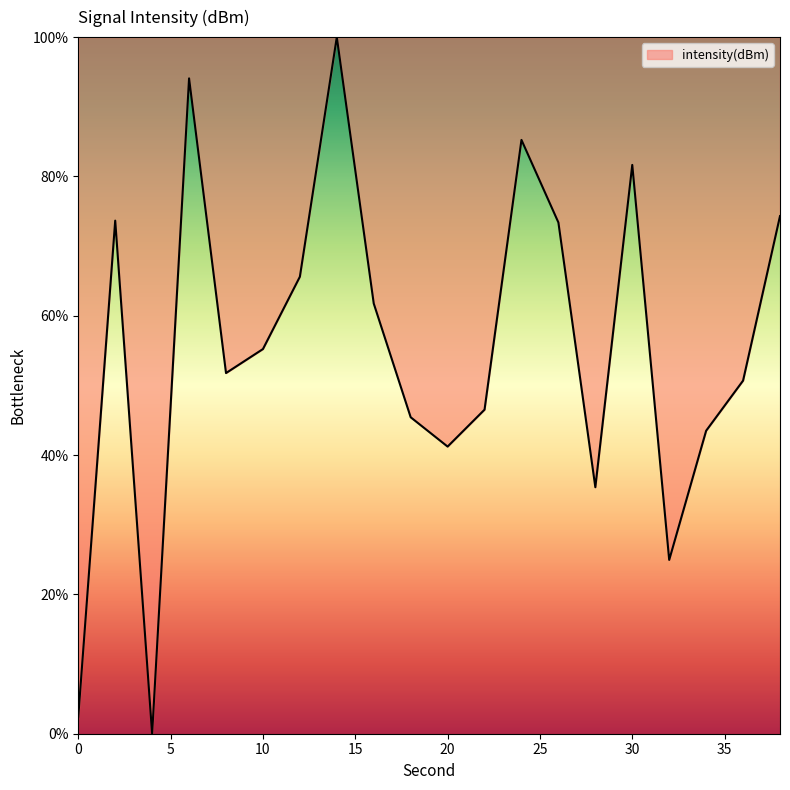

How many categories are shown in the chart?

20